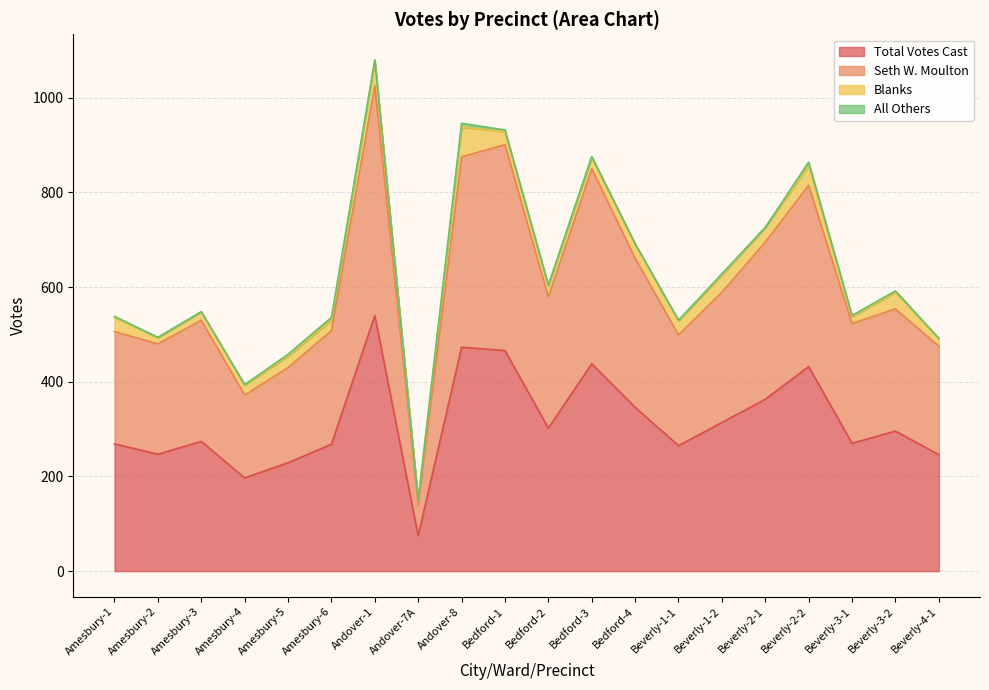

At which label does Total Votes Cast reach its minimum?

Andover-7A